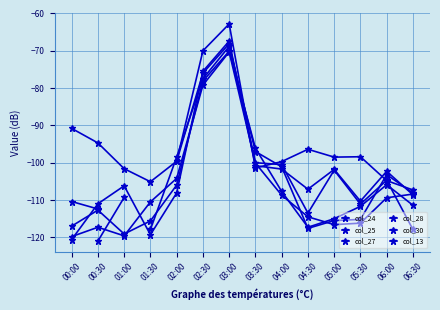

Where is col_28 nearest to the value -94?

03:30